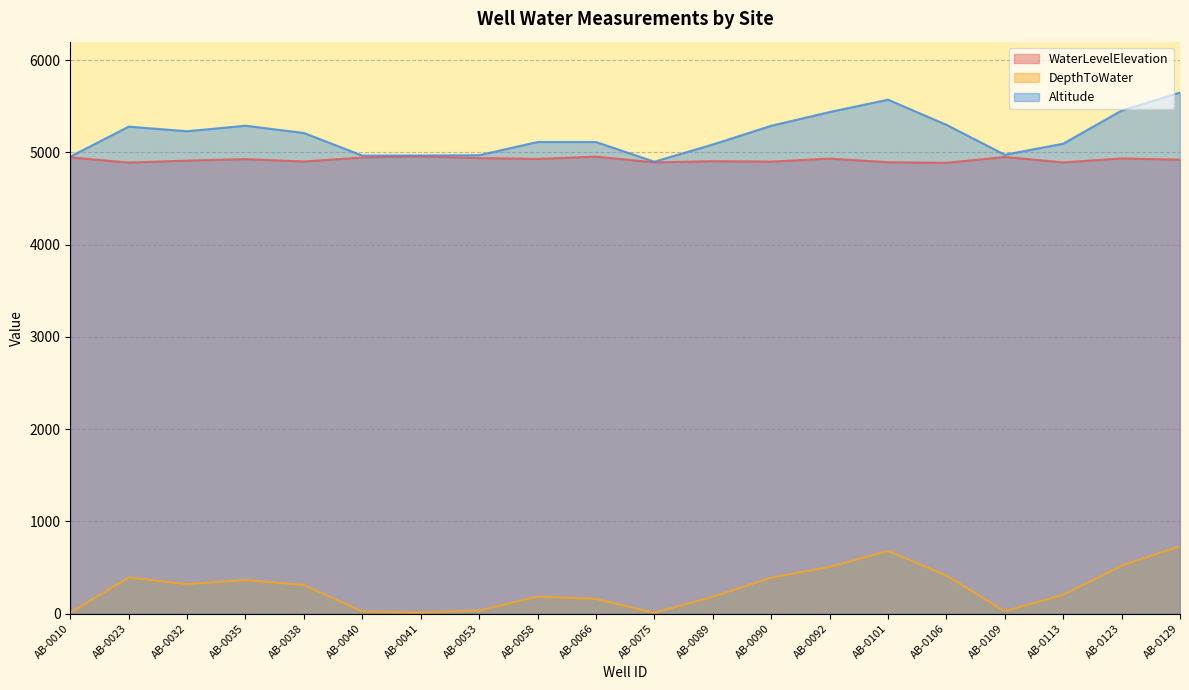

What is the sum of the Altitude values at AB-0041 and AB-0113?

10060.0